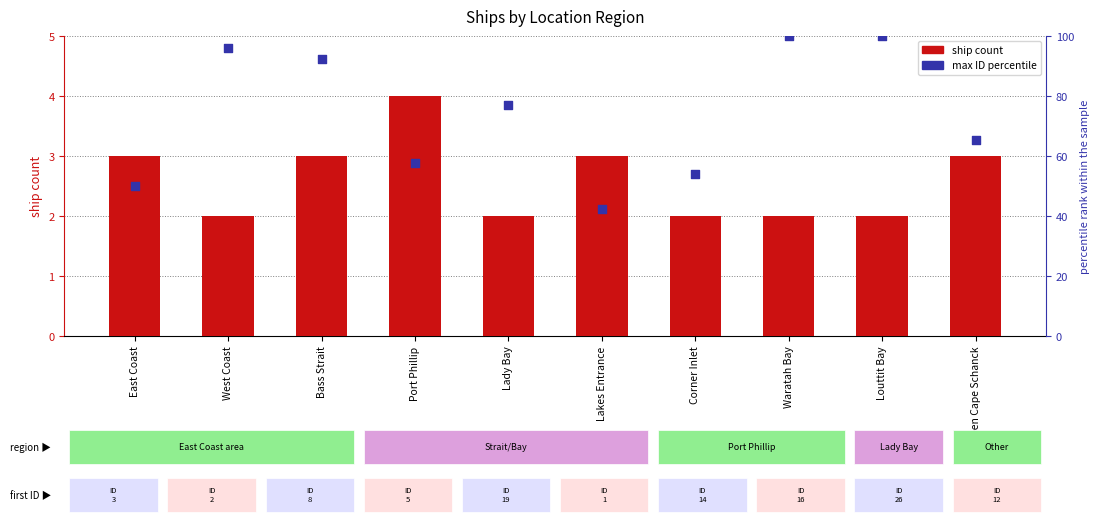

At how many categories does at least one series exceed 50?

8